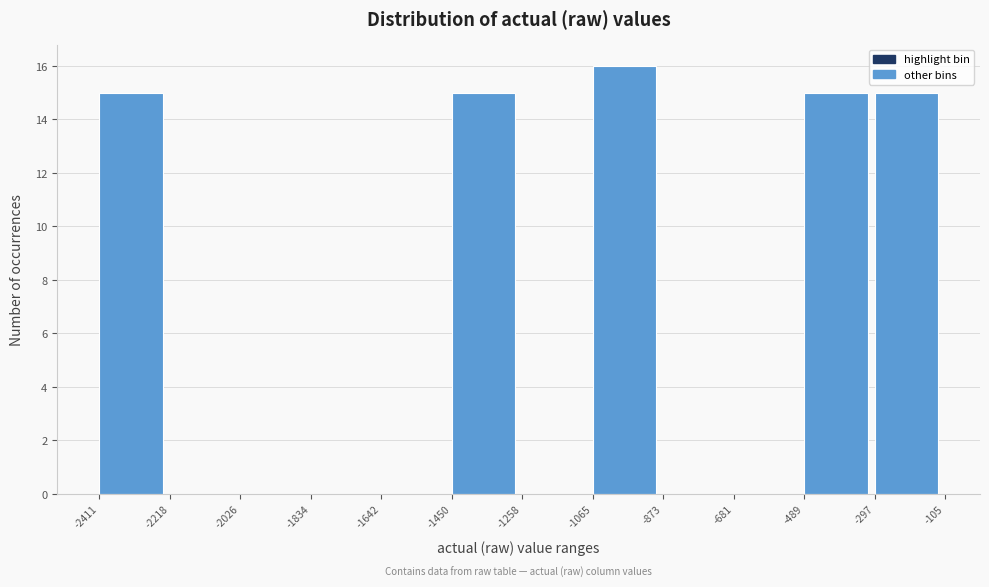

Reading left to right, list every bar in this chart as the range it spans on the x-axis followed by its height. The values are not printed on the chart, so give them approximately, as read against the axis.

-2411 to -2218: 15
-2218 to -2026: 0
-2026 to -1834: 0
-1834 to -1642: 0
-1642 to -1450: 0
-1450 to -1258: 15
-1258 to -1065: 0
-1065 to -873: 16
-873 to -681: 0
-681 to -489: 0
-489 to -297: 15
-297 to -105: 15